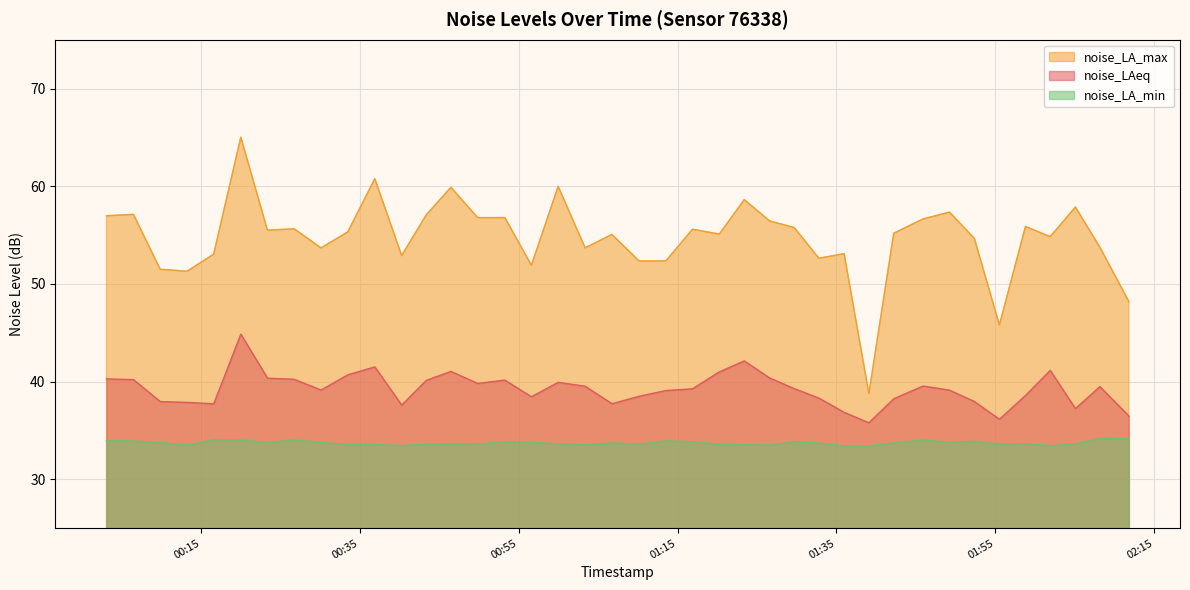

True or false: noise_LA_max has more than 2 points higher than both neighbors.

True